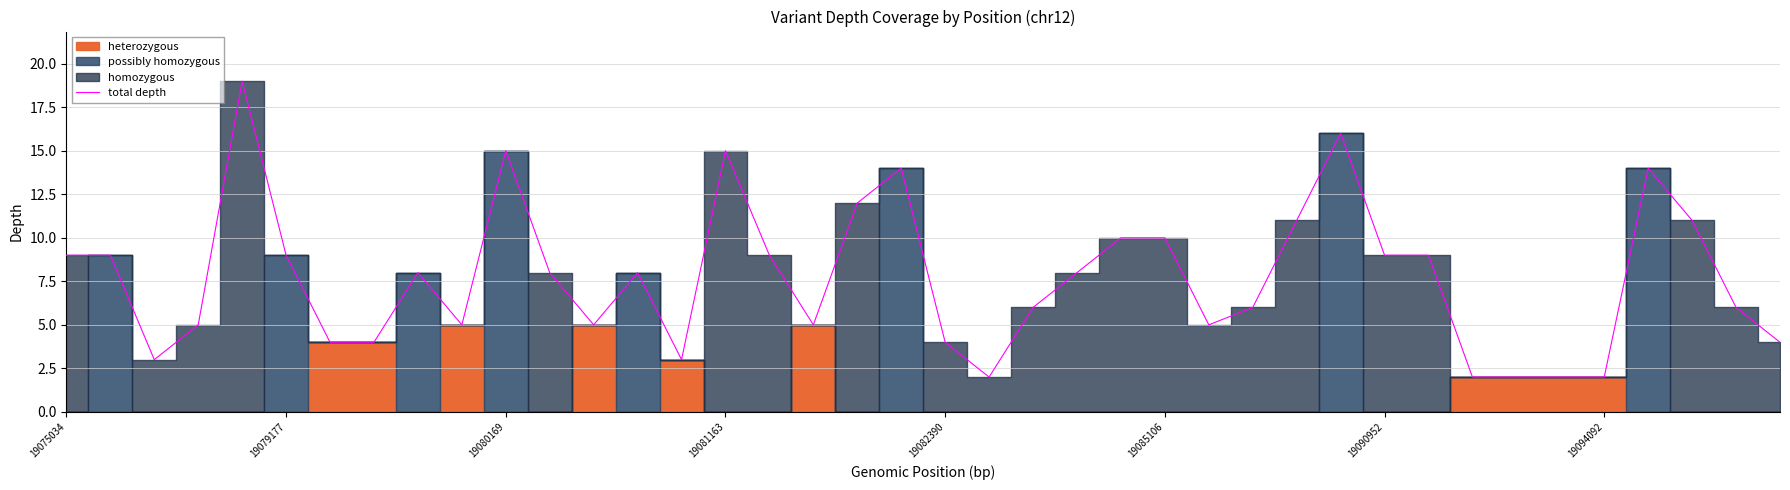

Is it true that total depth equals 3 at 19081163?

False